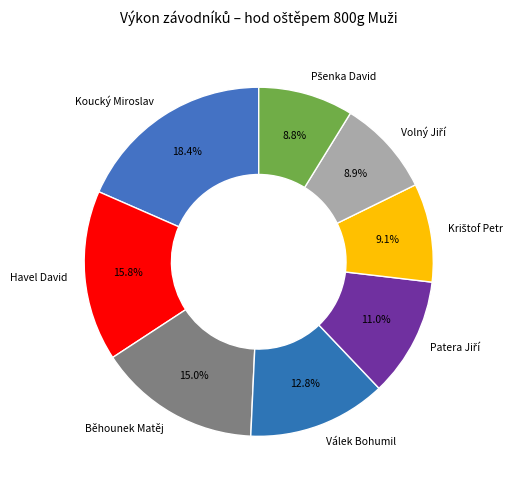

What portion of the pie excludes Havel David?

84.2%